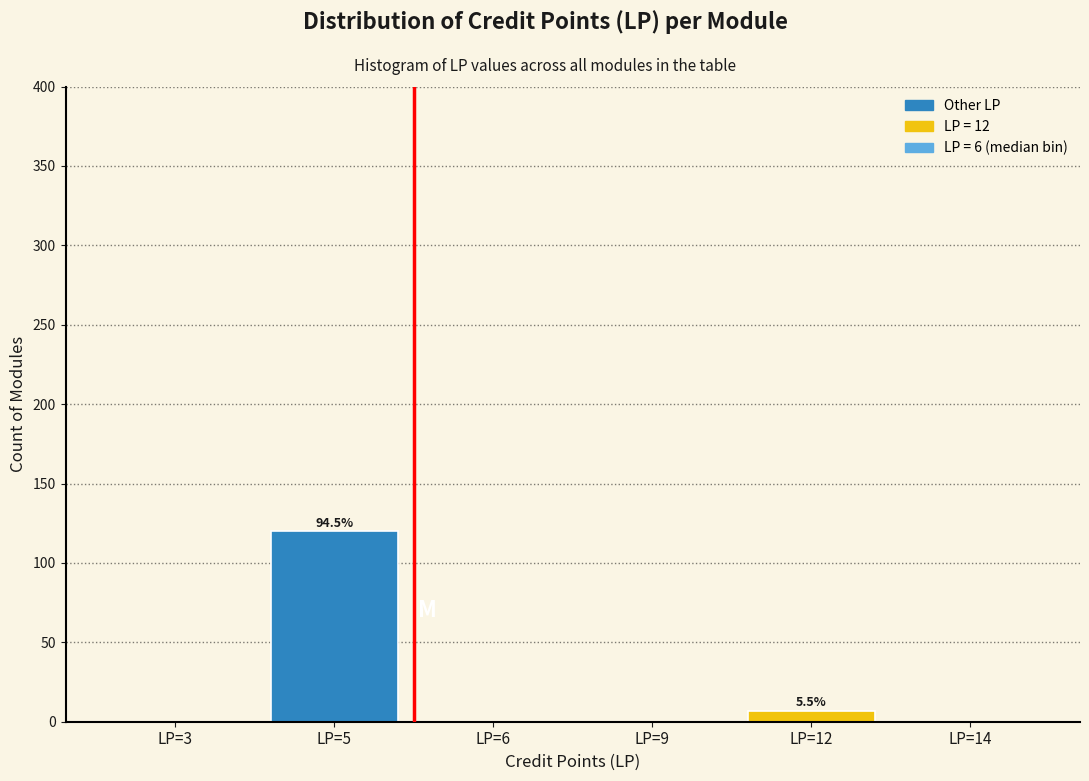

Reading left to right, list all the values displayed in this chart.

LP=3=0	LP=5=120	LP=6=0	LP=9=0	LP=12=7	LP=14=0